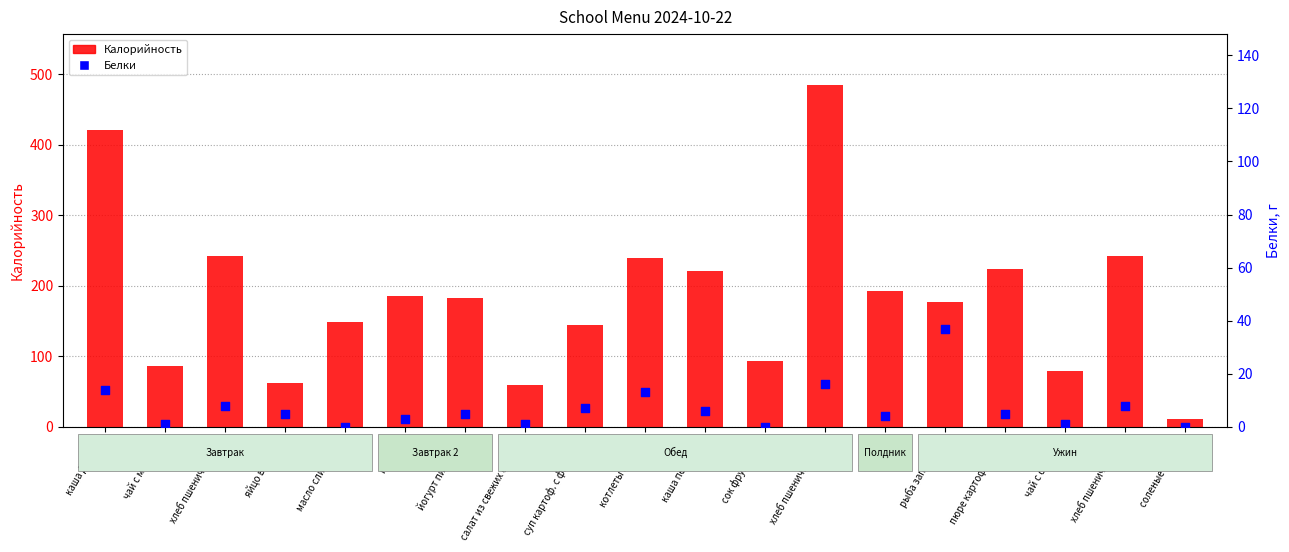

What are all the series names shown in the legend?

Калорийность, Белки